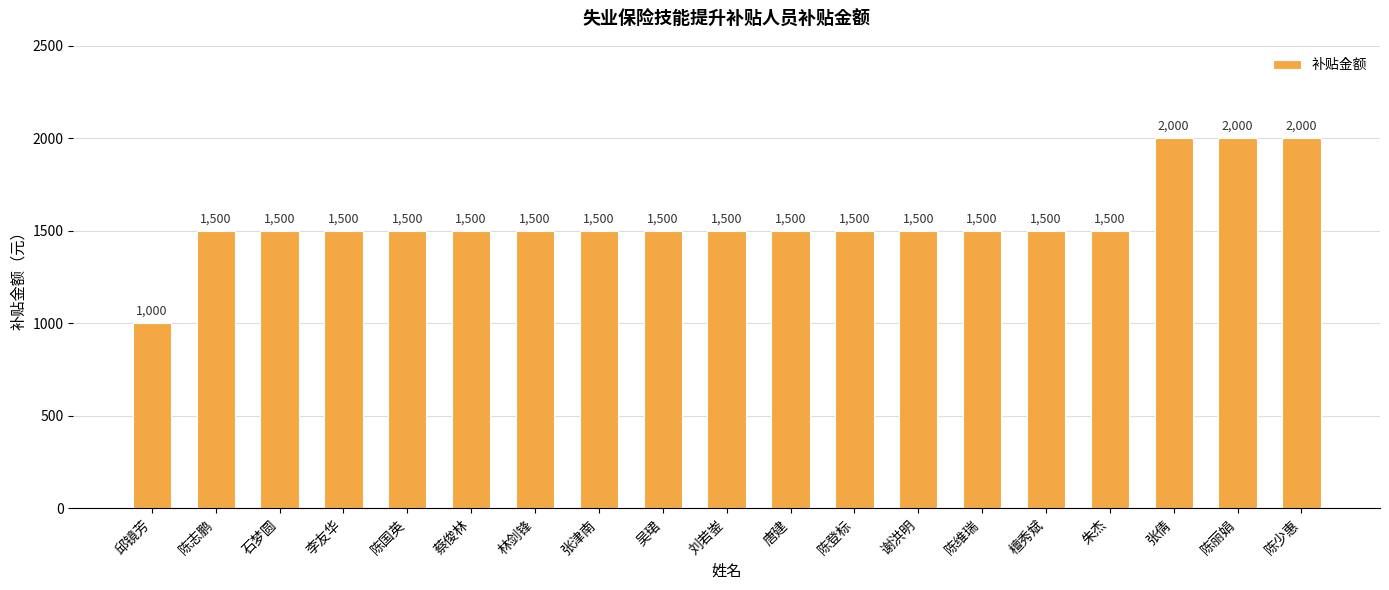

At which category does the chart reach its minimum across all series?

邱镜芳